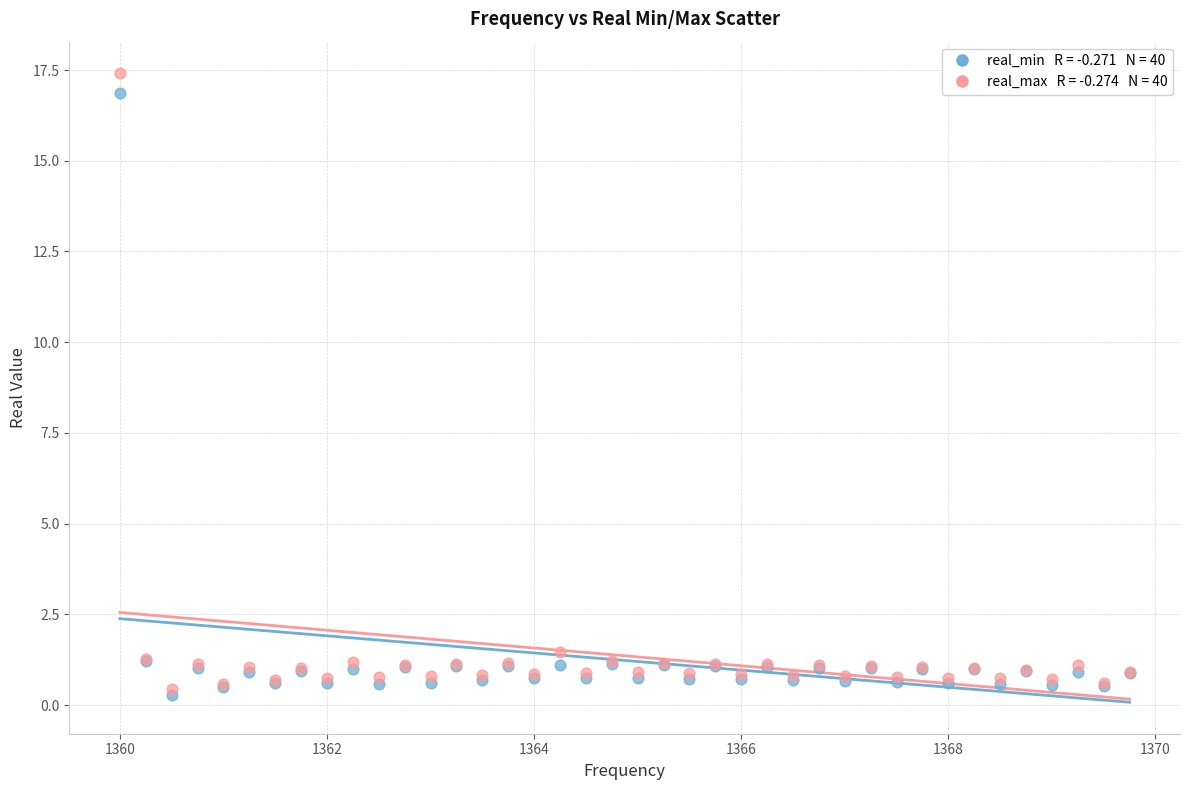

Across all series, what Y value is closest to 8?

1.5